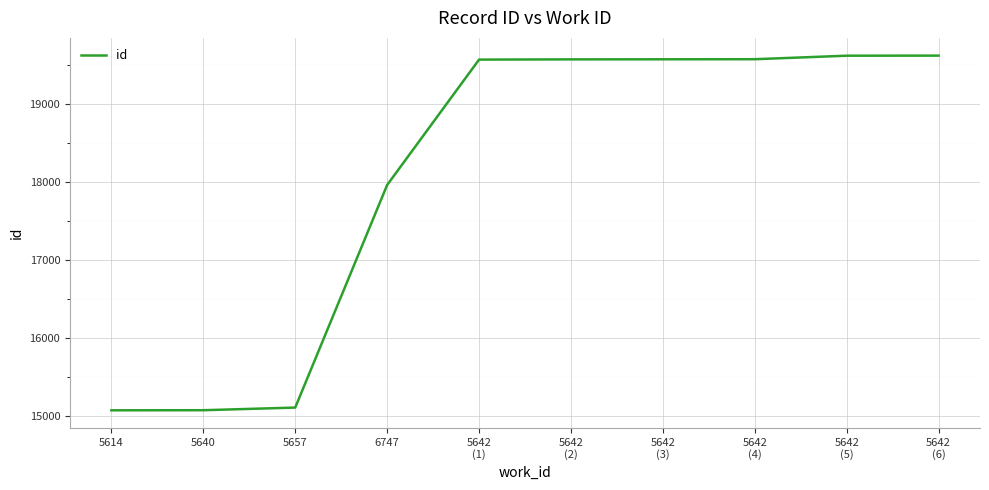

How many lines are shown in the chart?

1